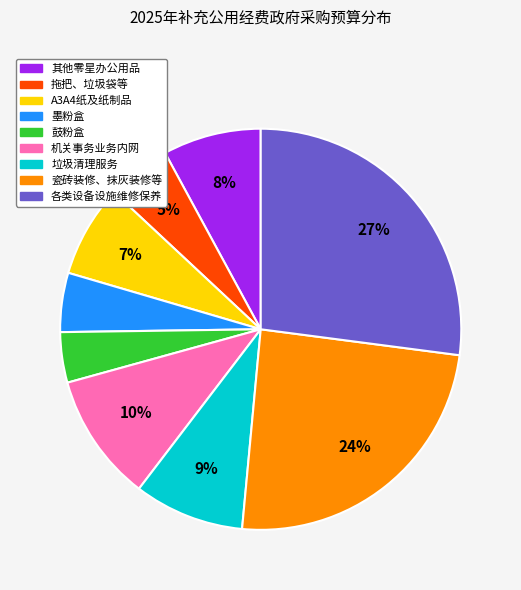

To the nearest percent, what is the average slice percentage?

11%